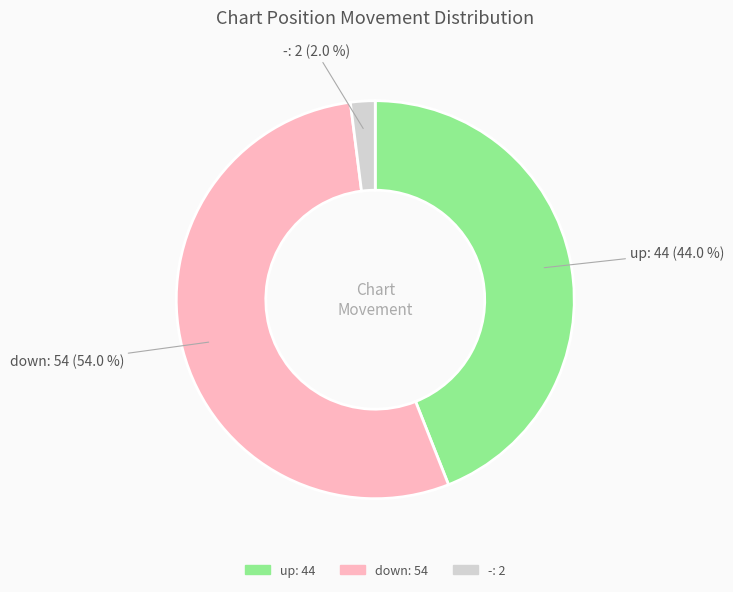

To the nearest percent, what is the average slice percentage?

33%